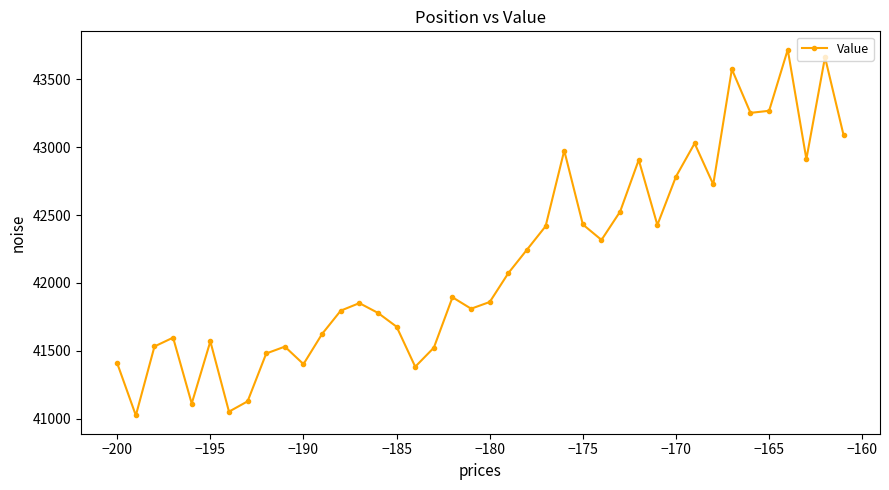

What is the sum of all values?

1686375.2